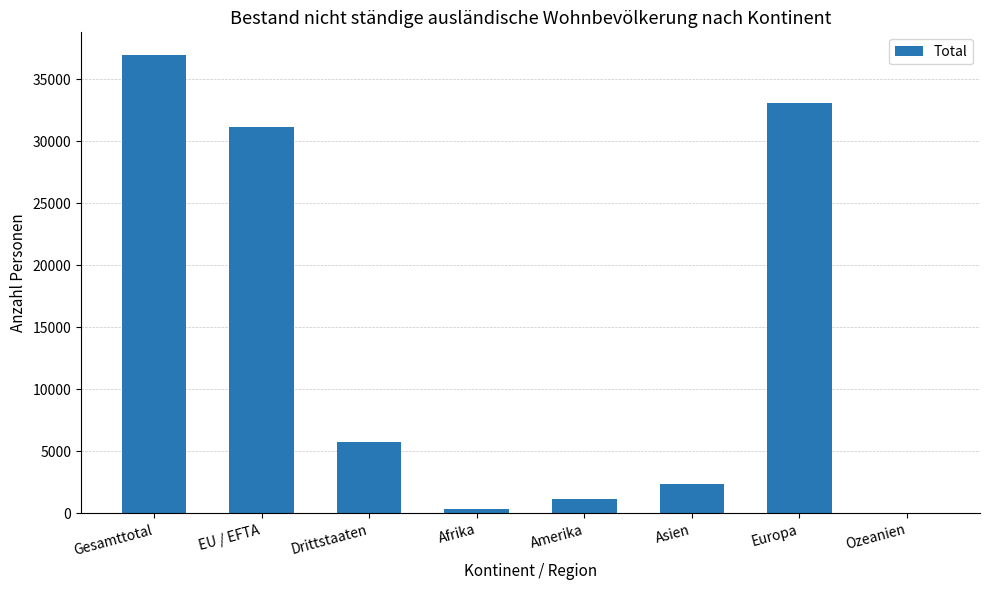

What is the maximum value shown in the chart?

36949